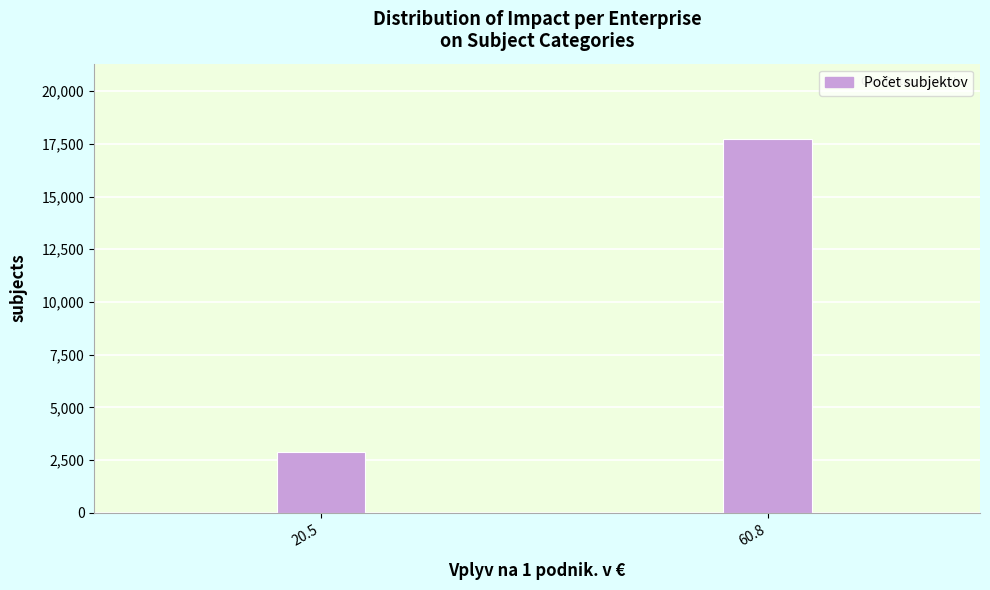

Reading left to right, list all the values displayed in this chart.

20.5=2874	60.8=17756